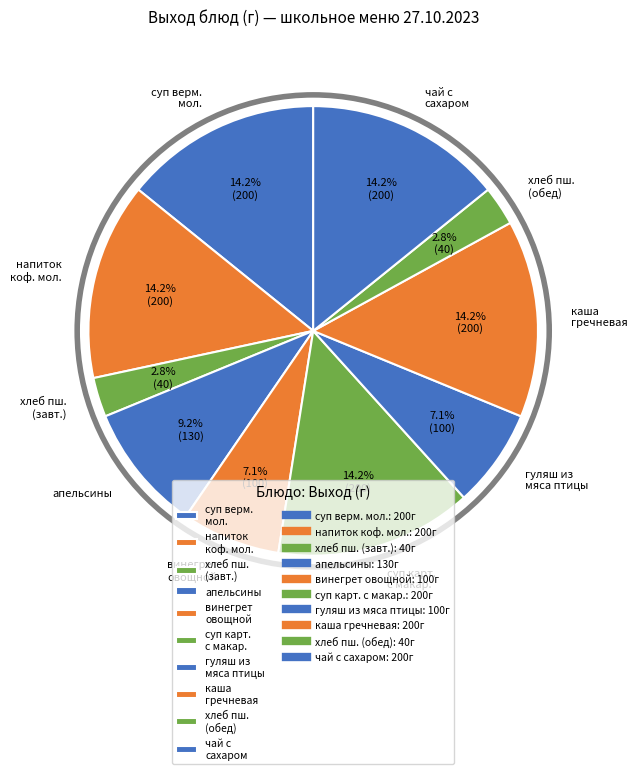

Combined, what portion of the pie is апельсины and каша гречневая?

23.4%